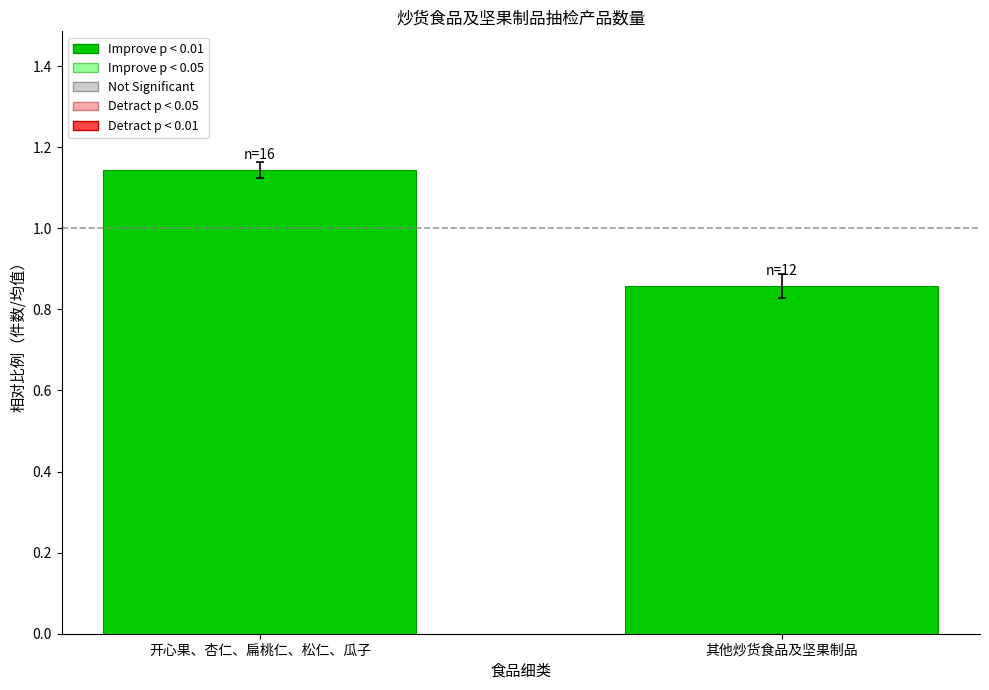

Is it true that the value at 开心果、杏仁、扁桃仁、松仁、瓜子 is 0.7?

False